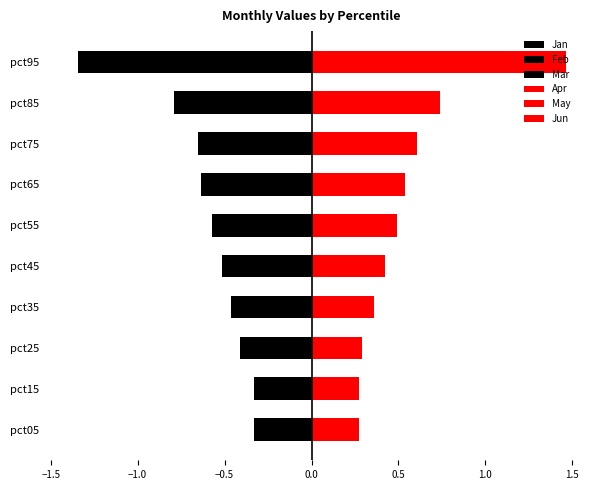

Does the chart contain stacked bars?

No